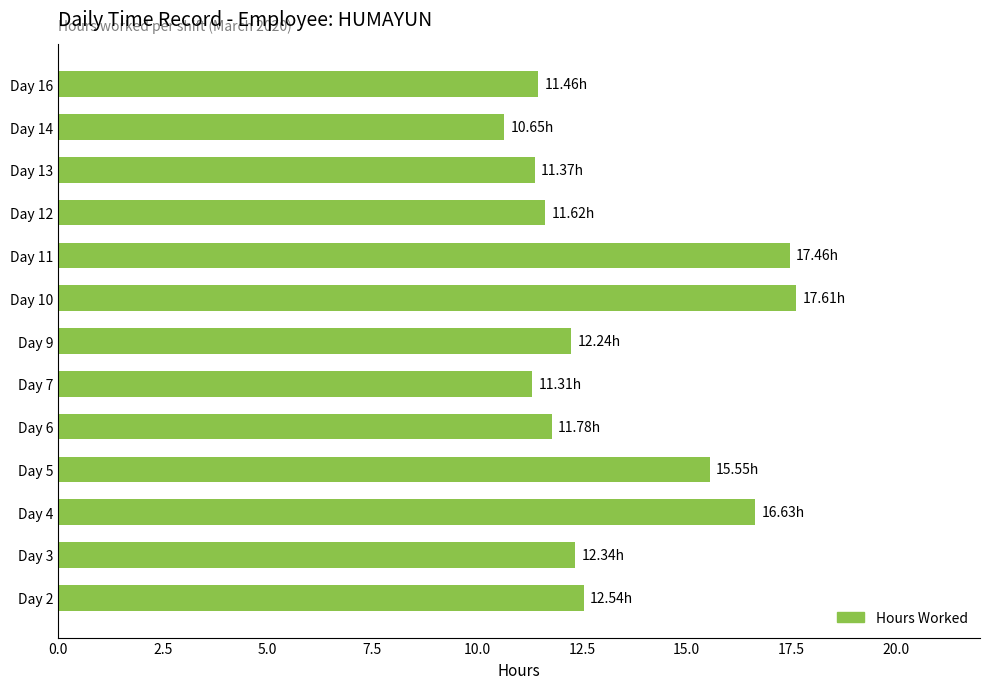

Does the chart contain stacked bars?

No